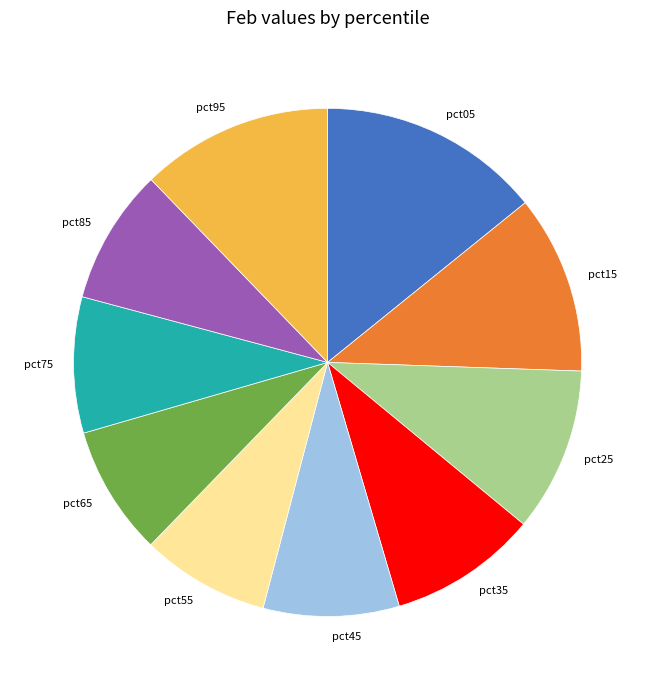

Count the number of slices in the pie.

10